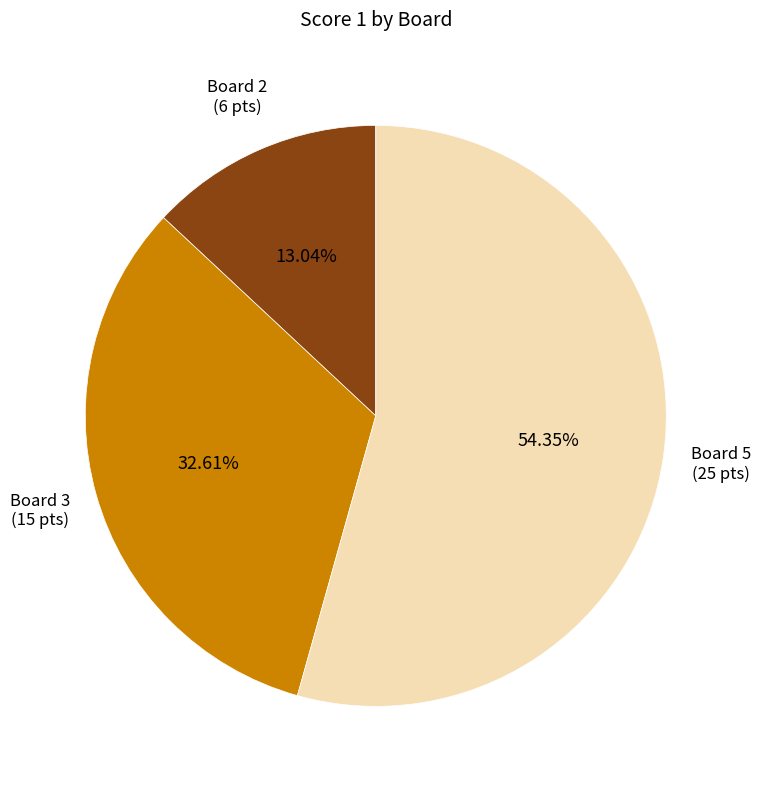

To the nearest percent, what is the difference between the Board 5 and Board 3 slice percentages?

22%